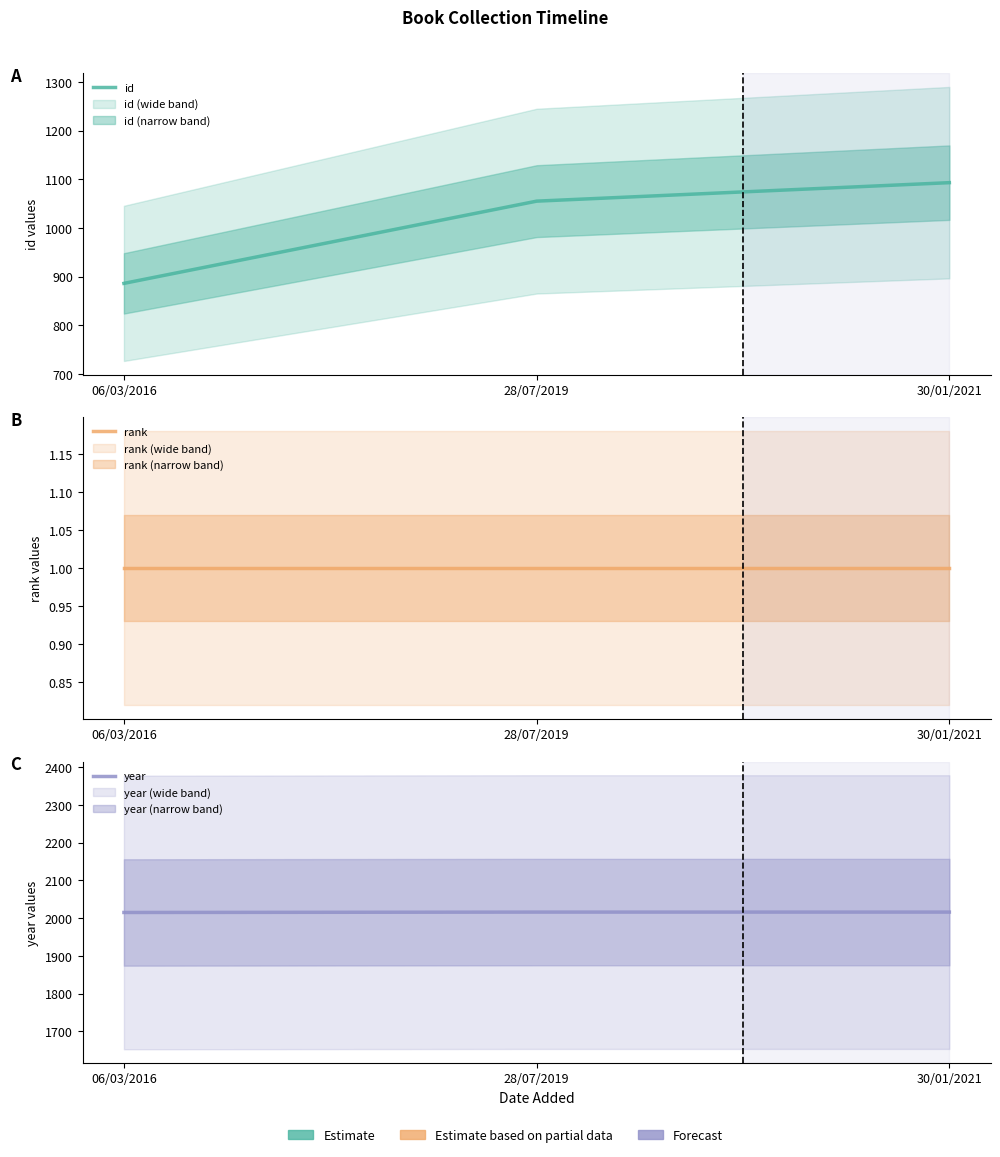

Reading left to right, transcribe all the data shown in this chart.

id: 886	1055	1093
rank: 1	1	1
year: 2015	2016	2016